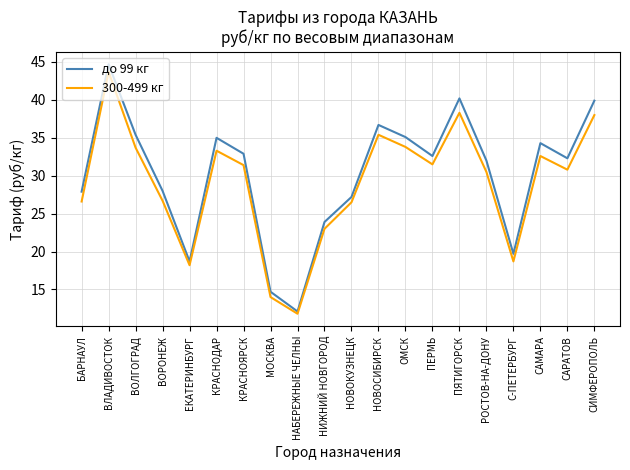

At how many categories does at least one series exceed 44?

1